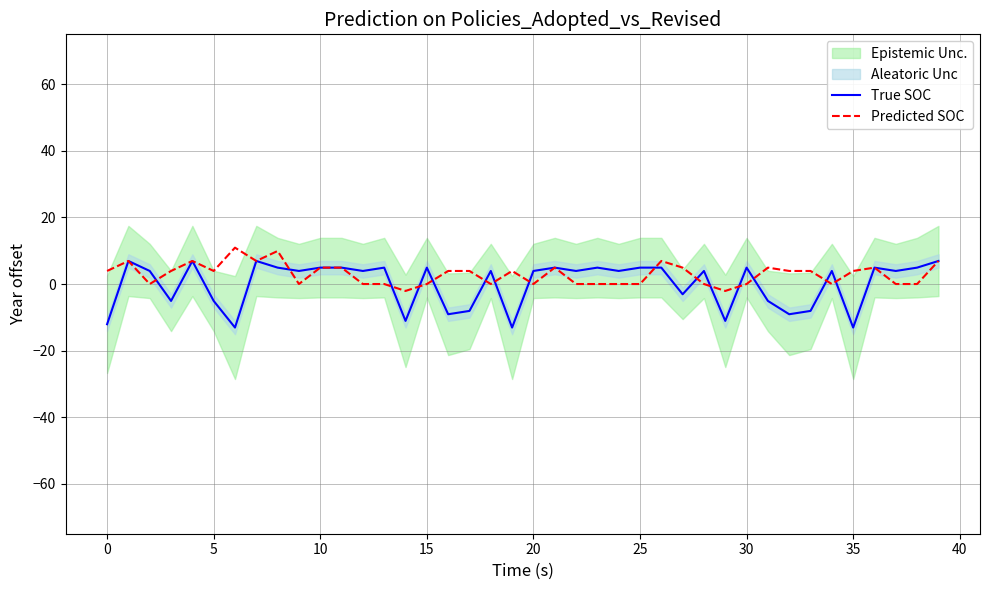

The True SOC series shows 2.3 at 26. True or false?

False